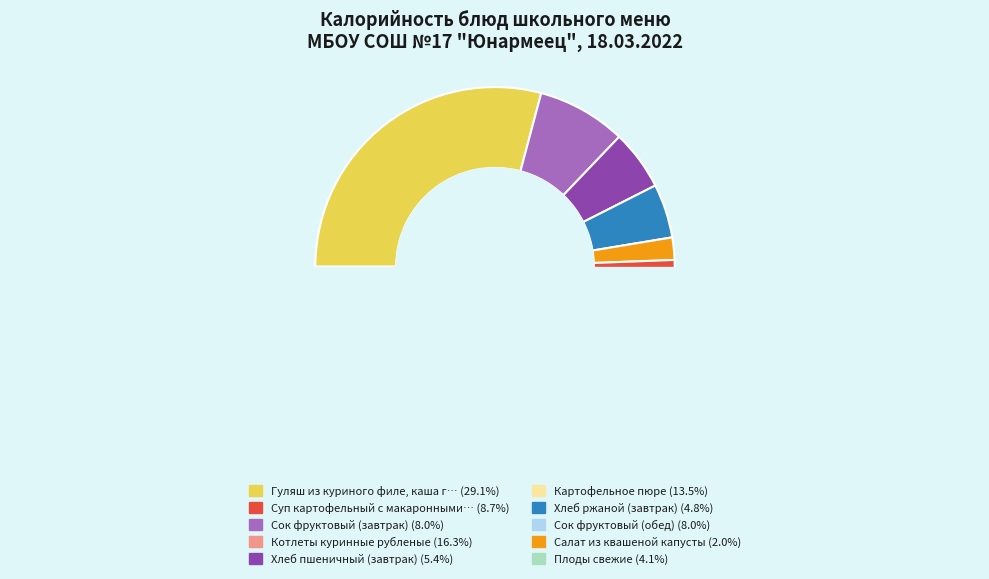

Which category has the biggest portion of the pie?

Гуляш из куриного филе, каша гречневая